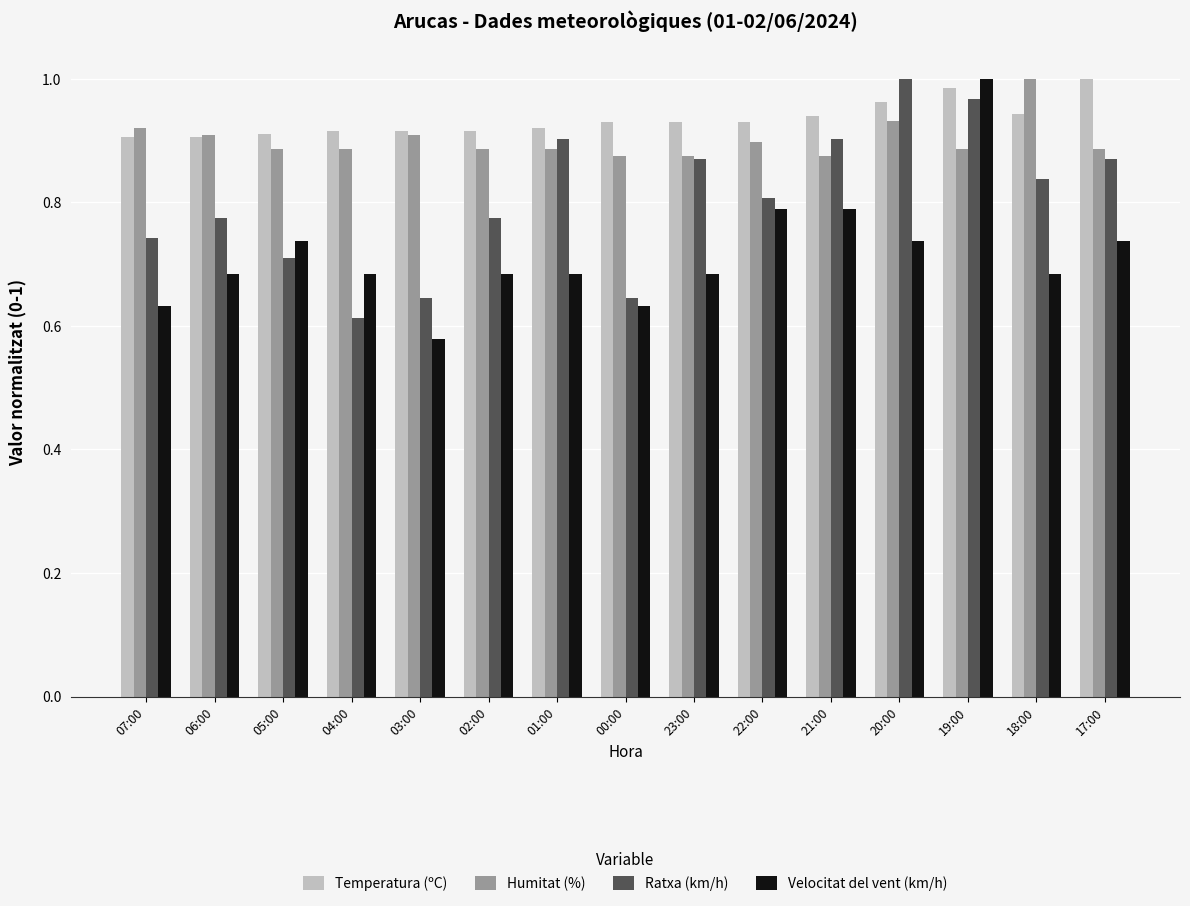

At which category is the sum across all series the highest?

19:00